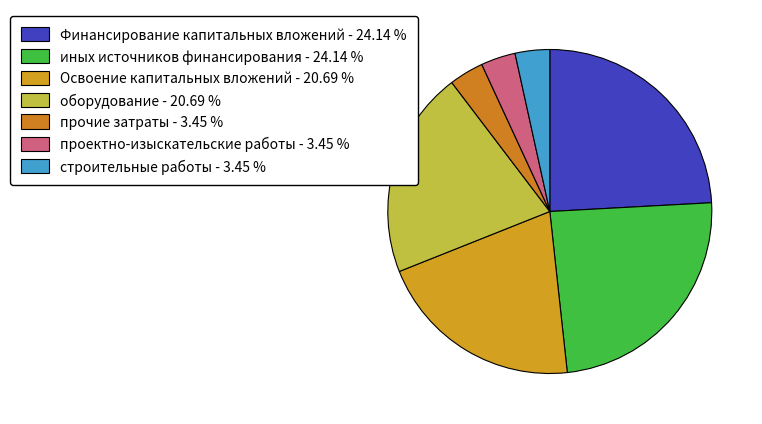

What is the smallest slice in the pie chart?

проектно-изыскательские работы